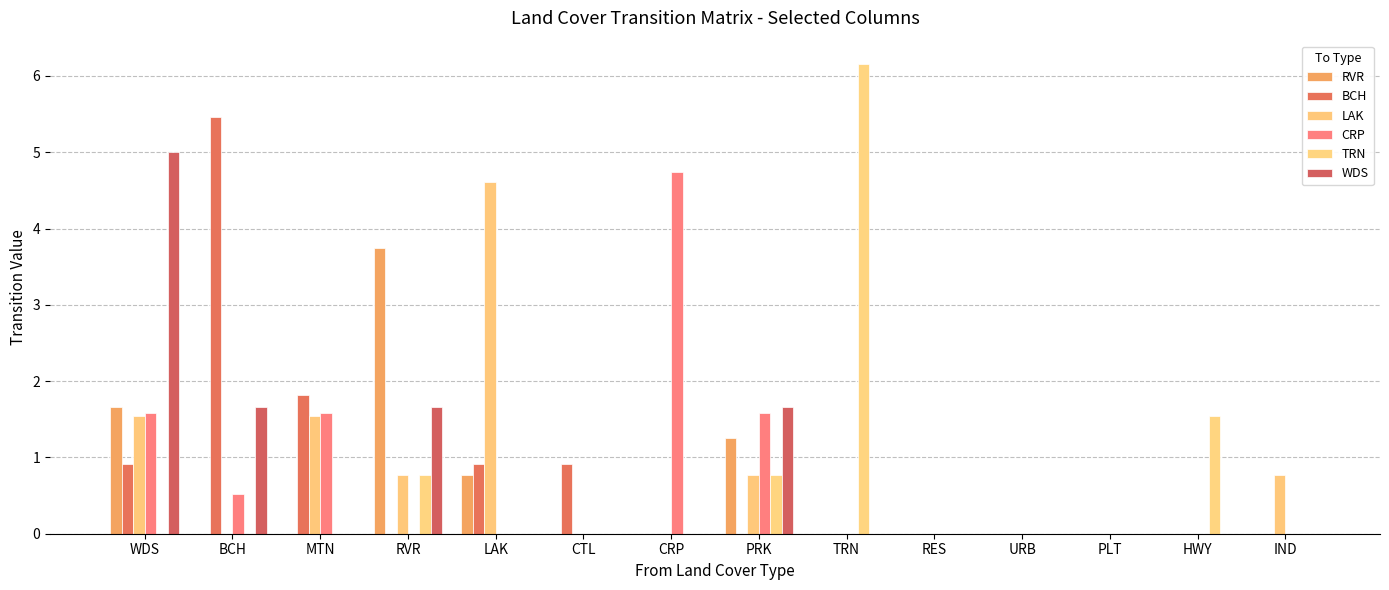

The BCH series shows 0.0 at PRK. True or false?

True